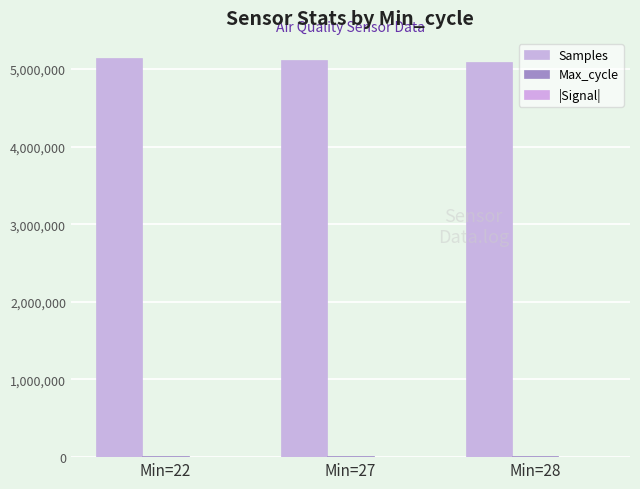

Which series has the widest spread of values?

Samples